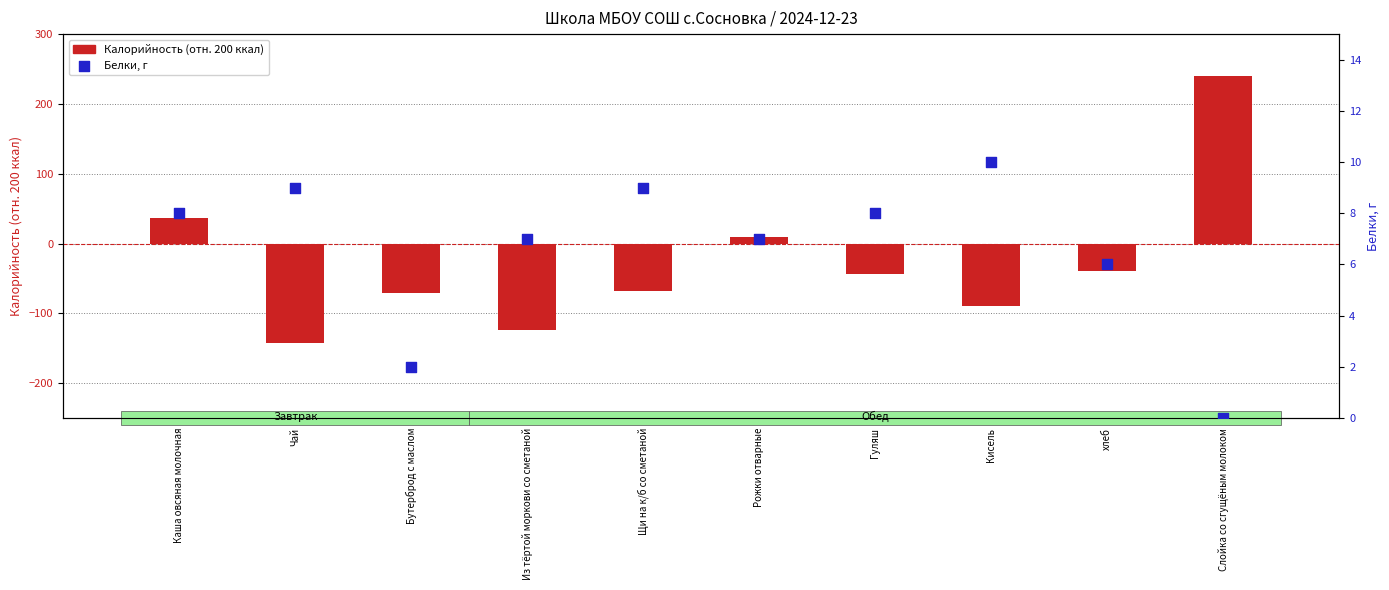

Is the value of Белки, г at хлеб greater than the value of Калорийность (отн. 200) at Каша овсяная молочная?

No